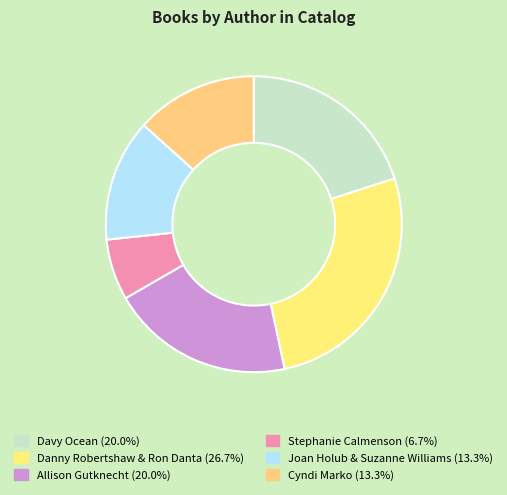

How many slices are in this pie chart?

6